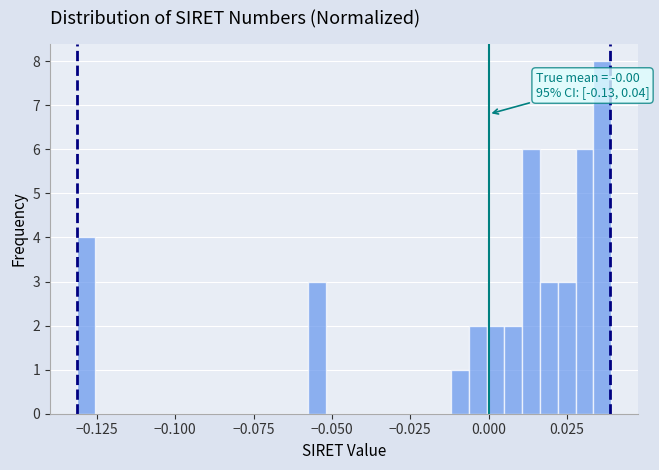

Around what value on the x-axis is the tallest bar? Give the approximate position of its centre, as read against the axis.

0.035